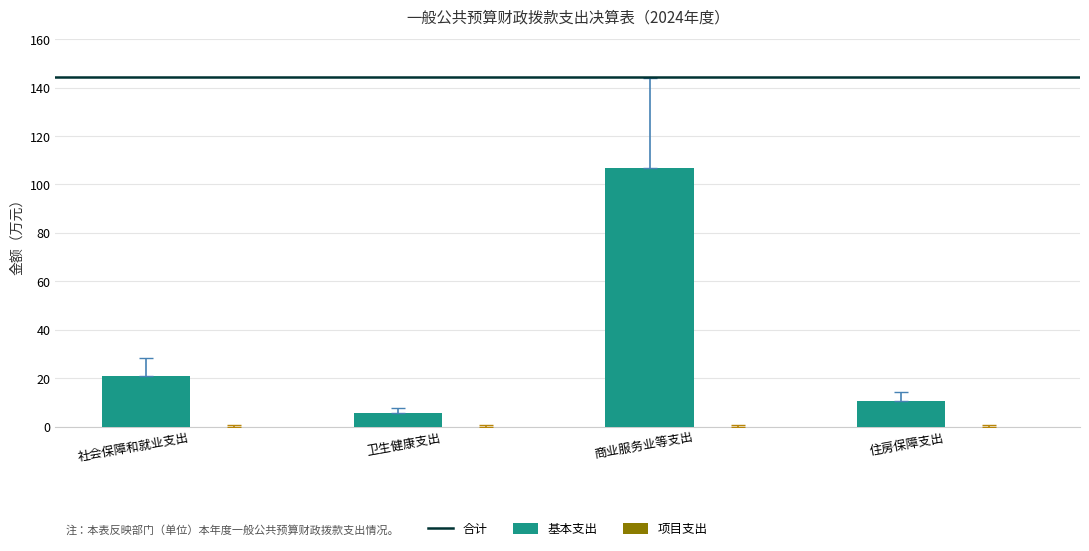

How many bars are there in total?

4